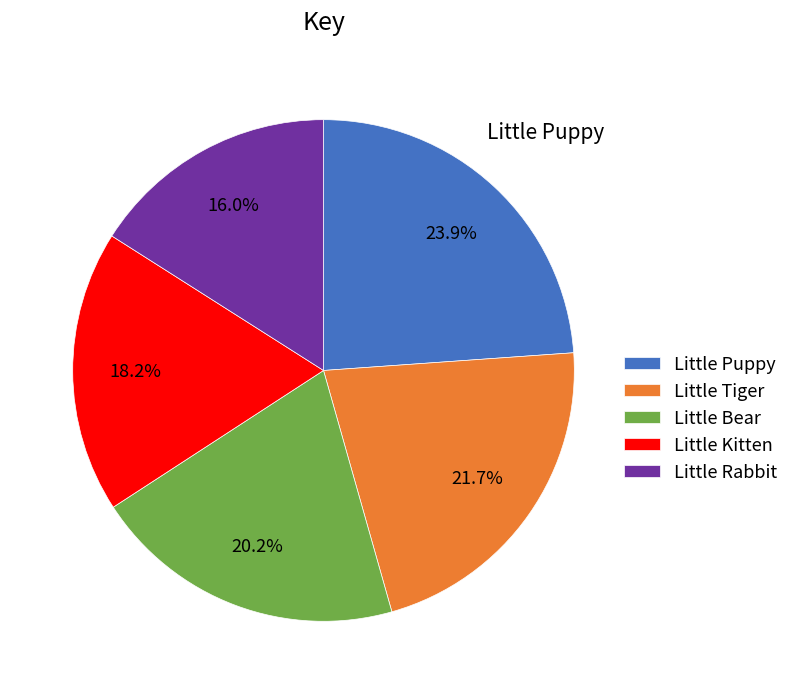

What percentage is the Little Rabbit slice, to the nearest percent?

16%